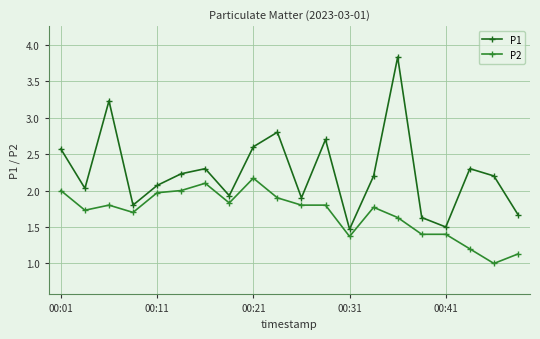

How many distinct data groups are displayed?

2